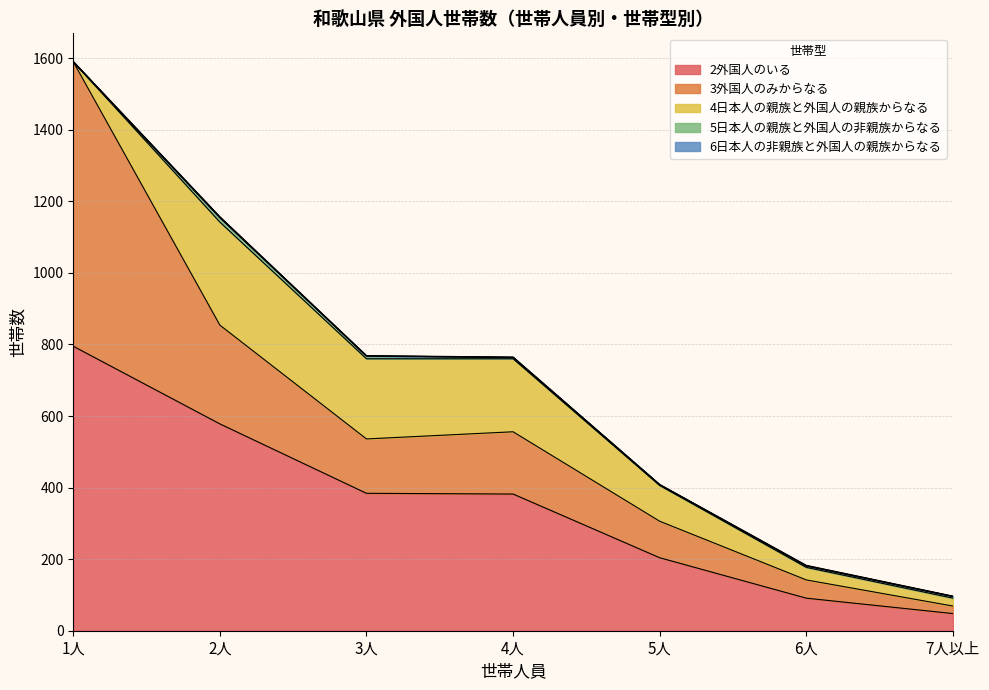

At which category is the sum across all series the highest?

1人